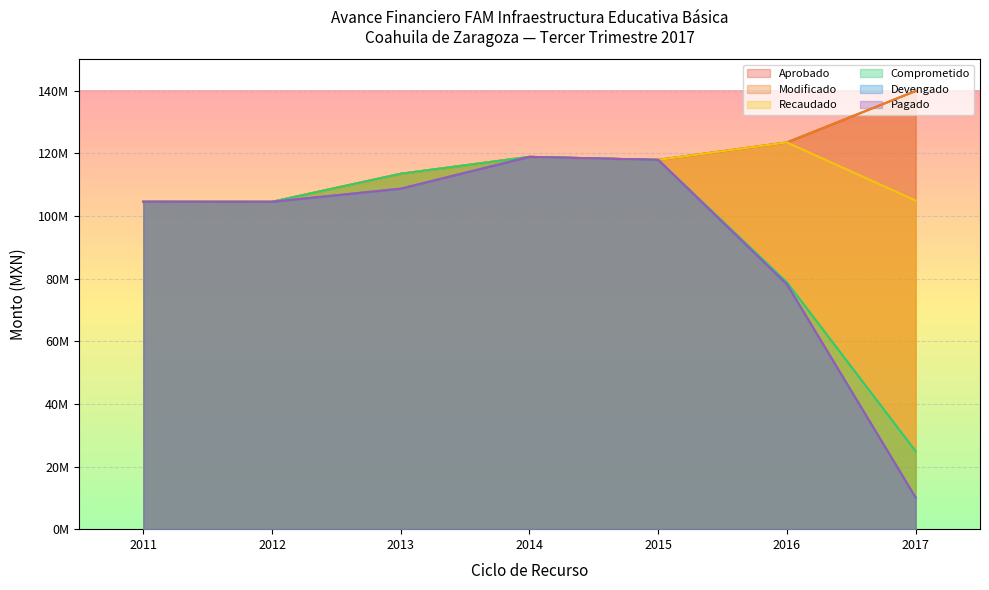

True or false: Recaudado has more than 1 points higher than both neighbors.

True